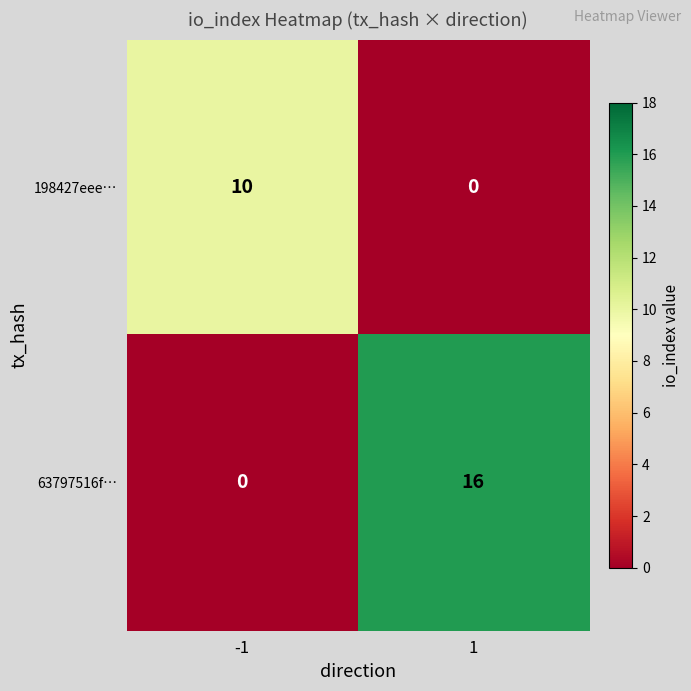

The 198427eee… series shows 16 at -1. True or false?

False